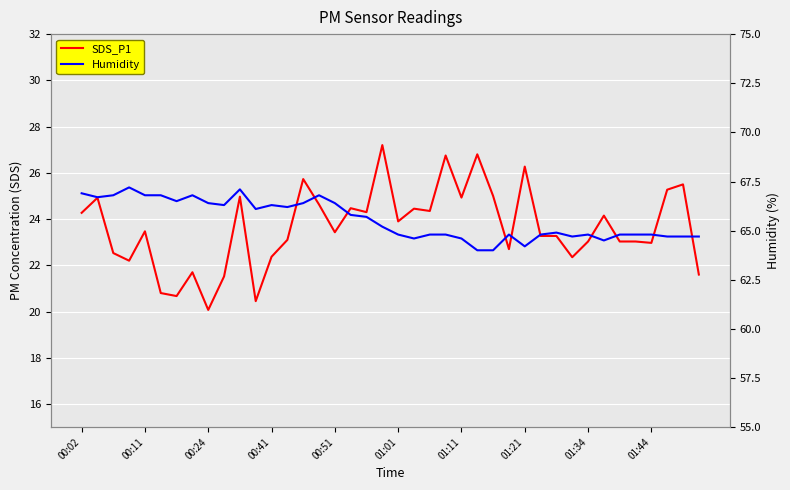

List the series in order of their peak value, highest first.

Humidity, SDS_P1